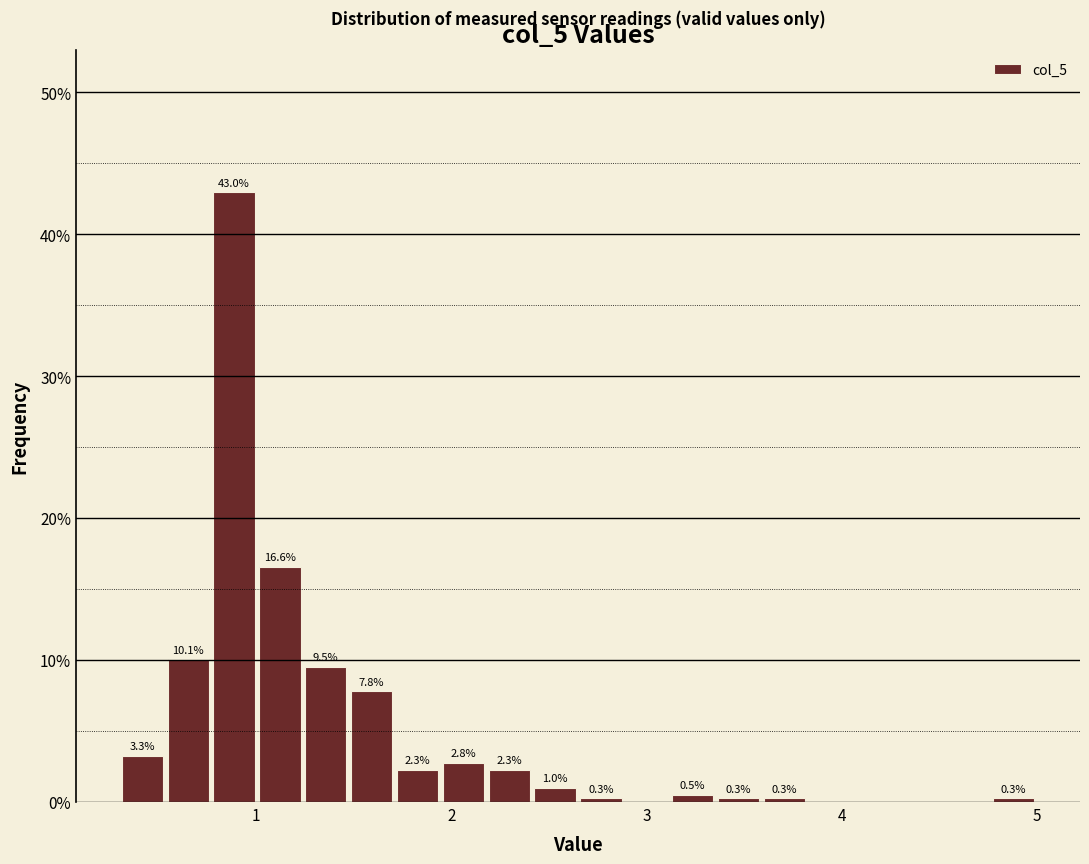

Read against the x-axis, roughly where is the centre of the tallest bar?

0.9